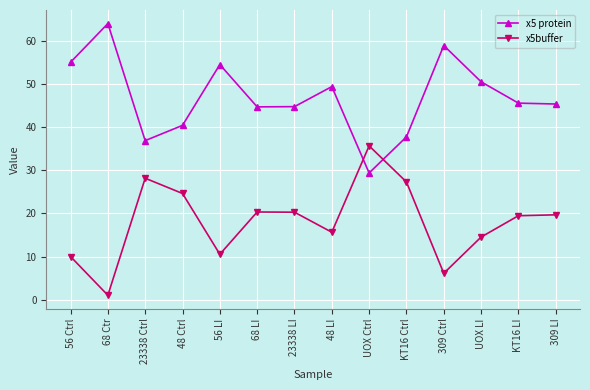

What are all the series names shown in the legend?

x5 protein, x5buffer